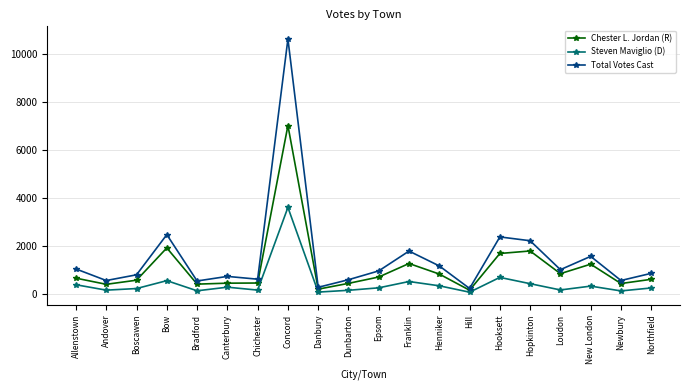

The Chester L. Jordan (R) series shows 220 at Northfield. True or false?

False